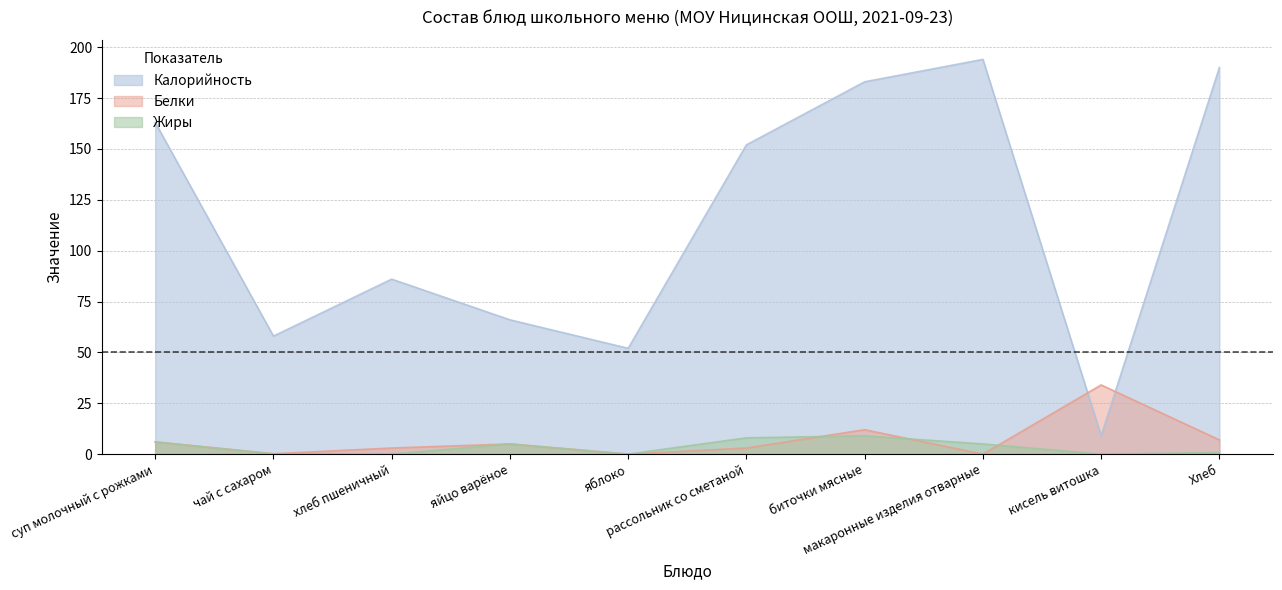

What is the difference between the second highest and minimum values in the Жиры series?

8.0